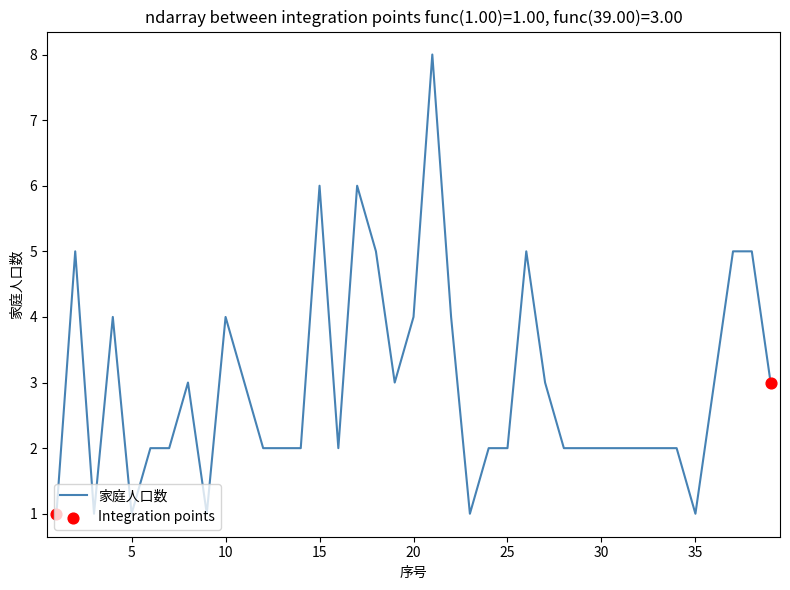

What is the maximum value shown in the chart?

8